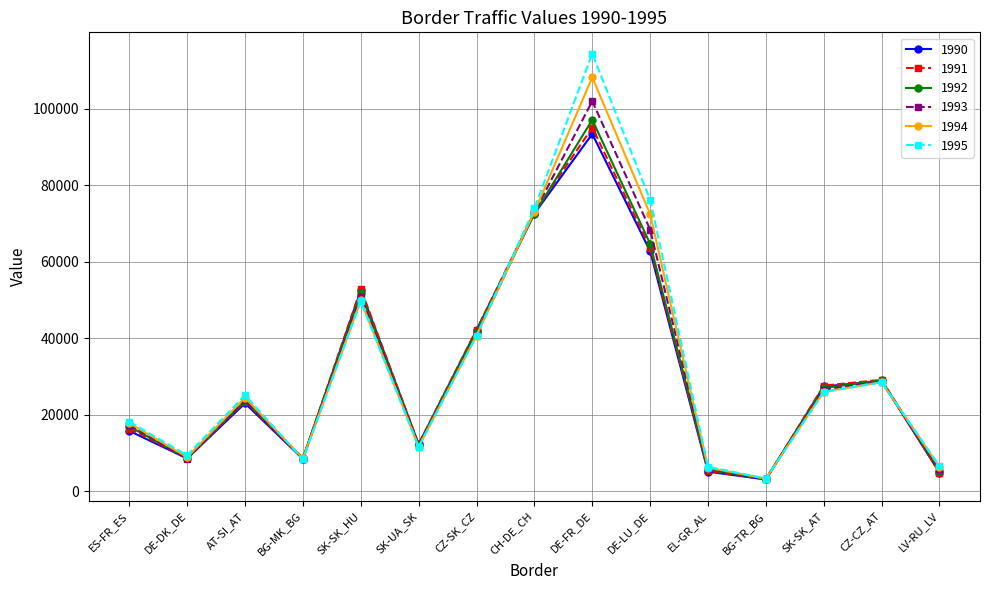

What is the minimum value for 1990?

3043